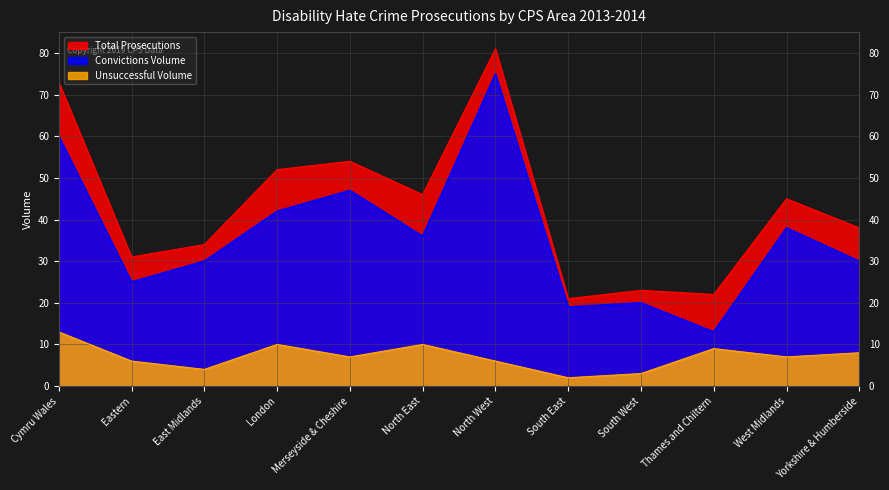

At which category is the sum across all series the highest?

North West